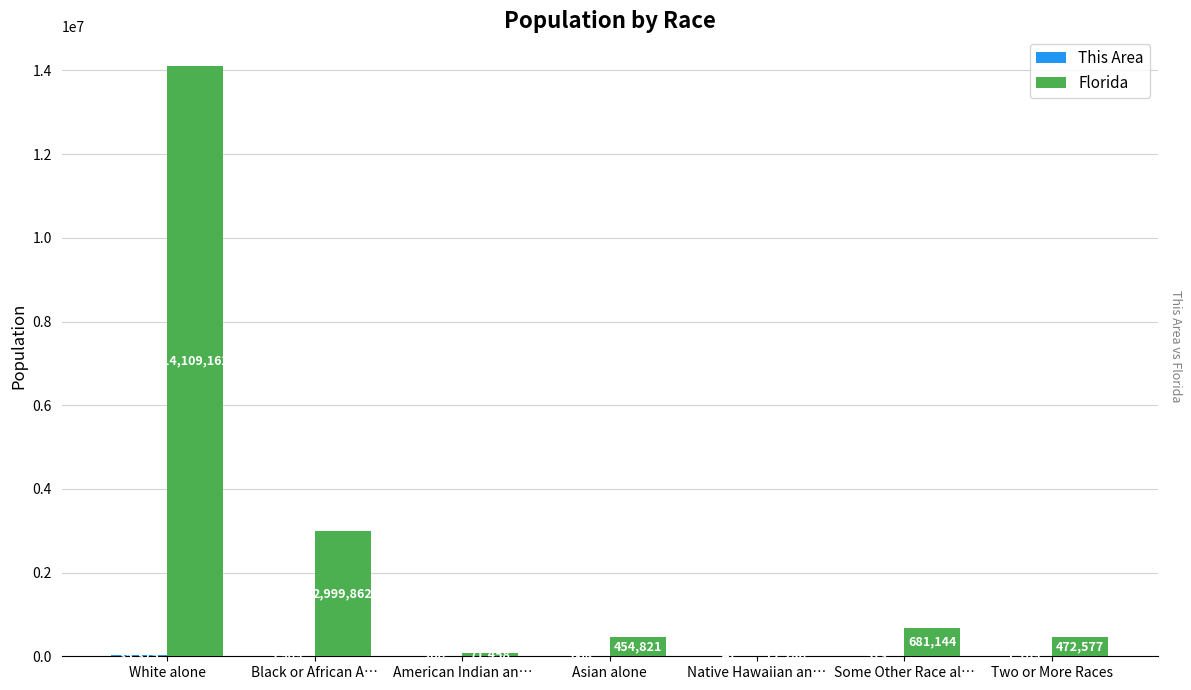

Between Asian alone and Some Other Race al…, which series saw the biggest shift?

Florida